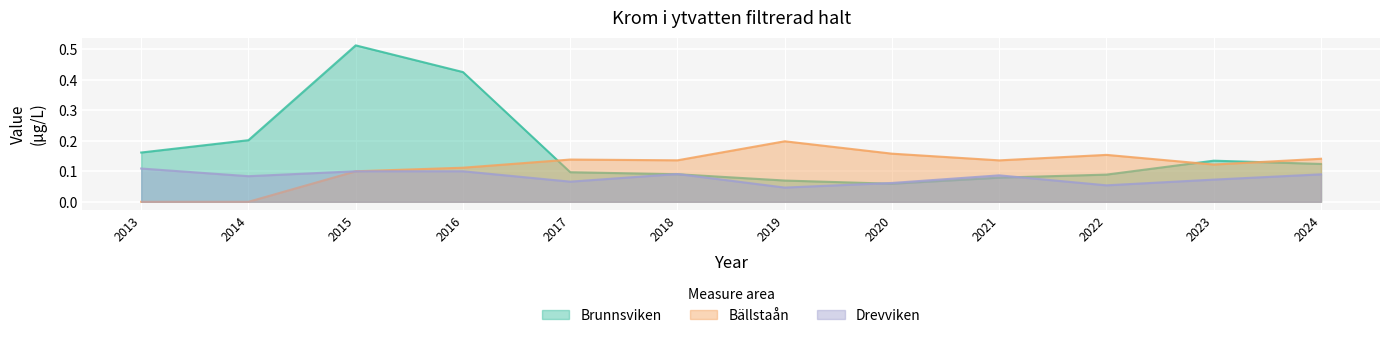

Is it true that Drevviken equals 0.1 at 2015?

True